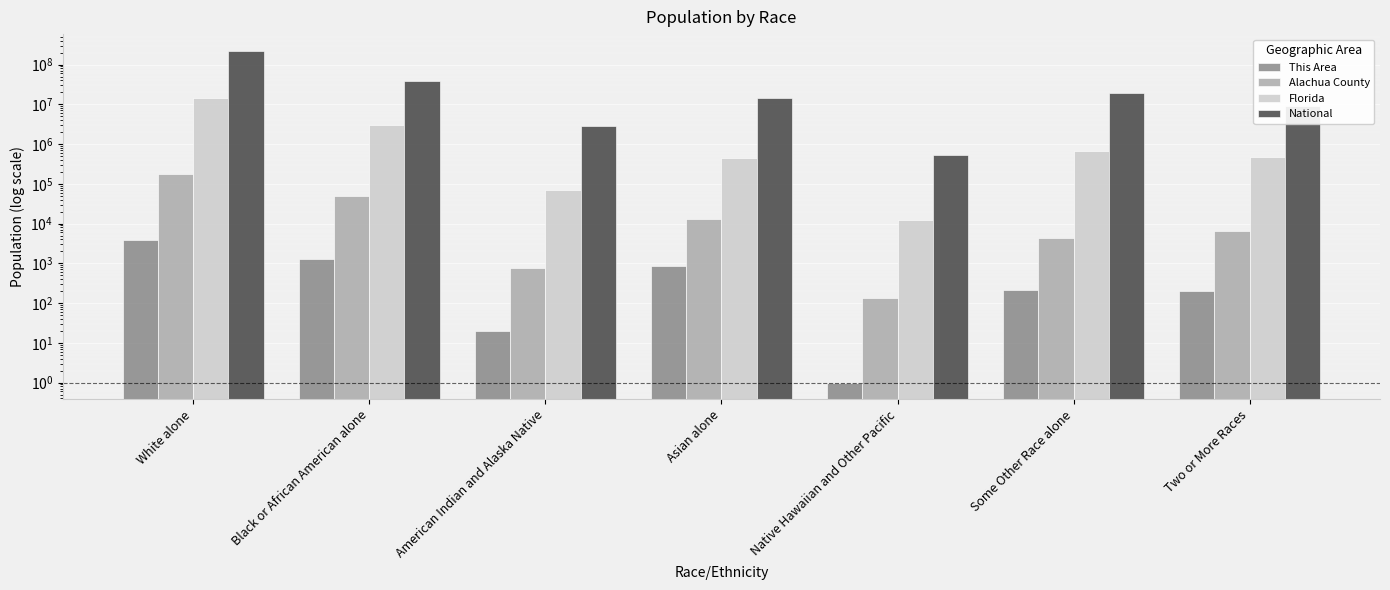

How many values in the This Area series are below 209?

3